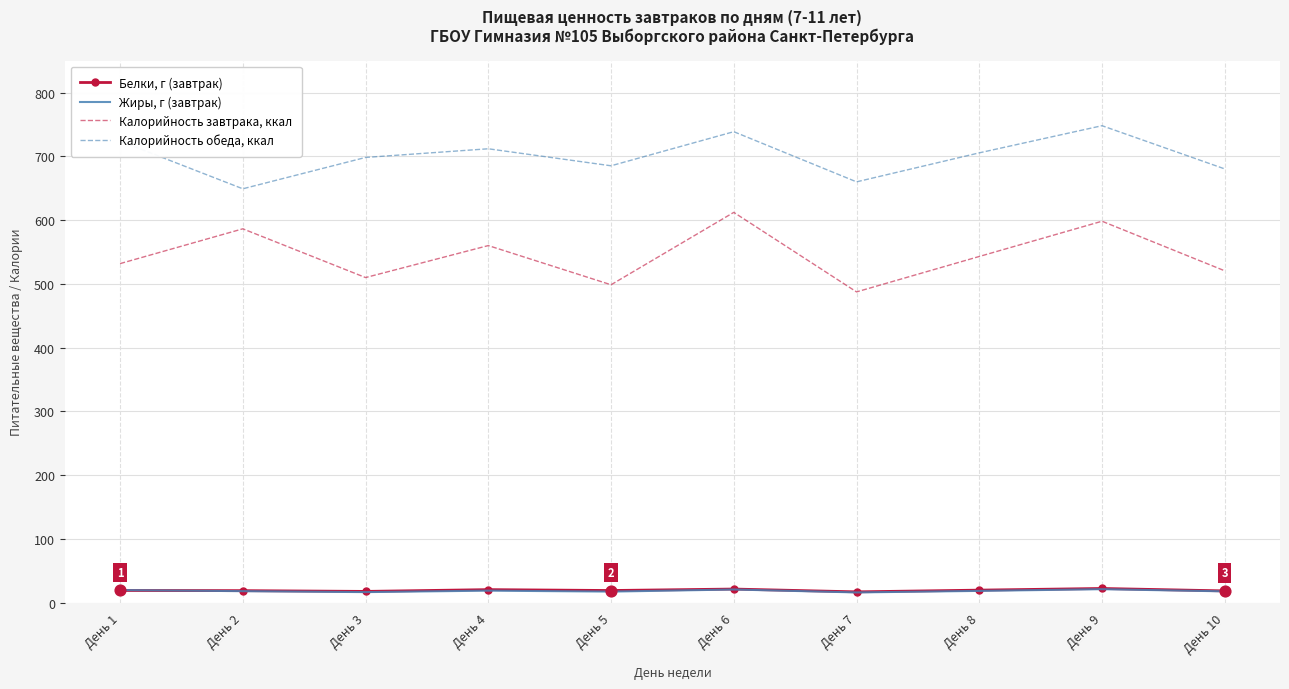

Between День 3 and День 6, which series saw the biggest shift?

Калорийность завтрака, ккал